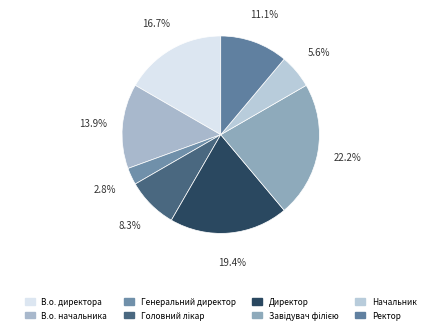

To the nearest percent, what is the average slice percentage?

12%